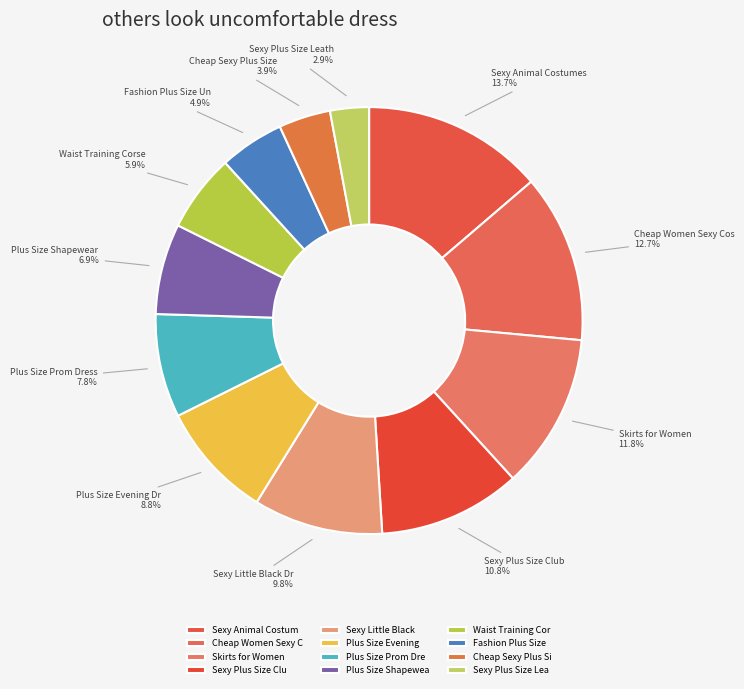

How many segments does this pie chart have?

12